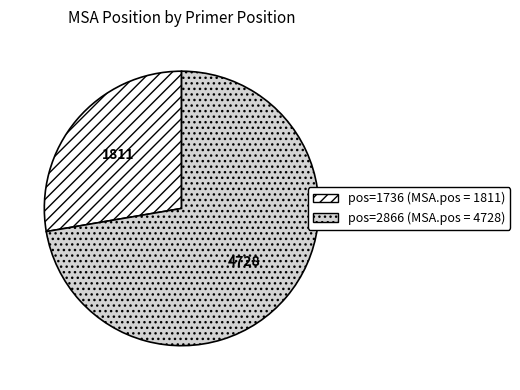

Count the number of slices in the pie.

2